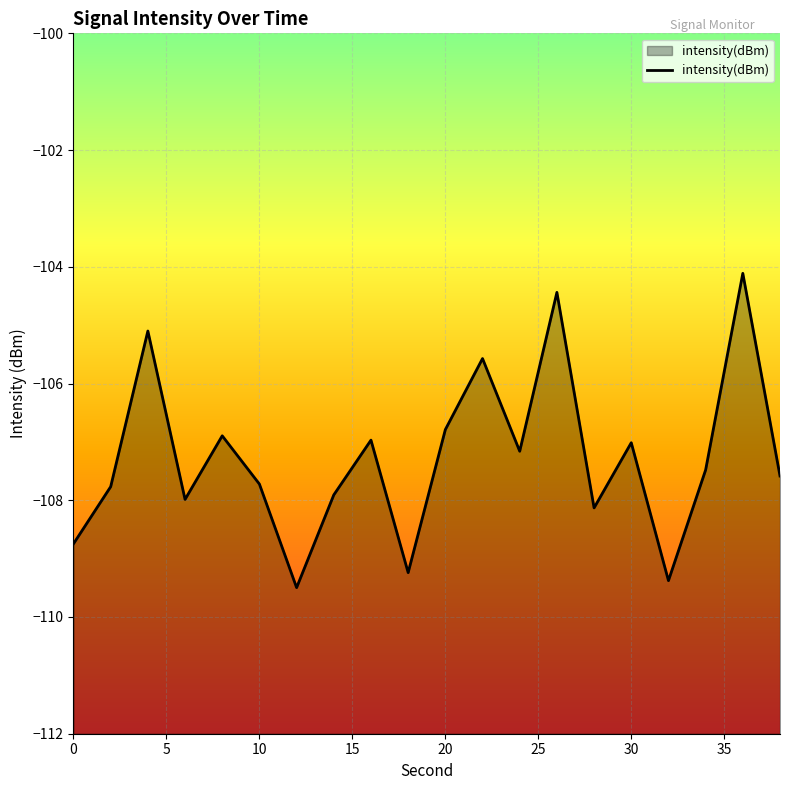

The value at 20 is -144.3. True or false?

False